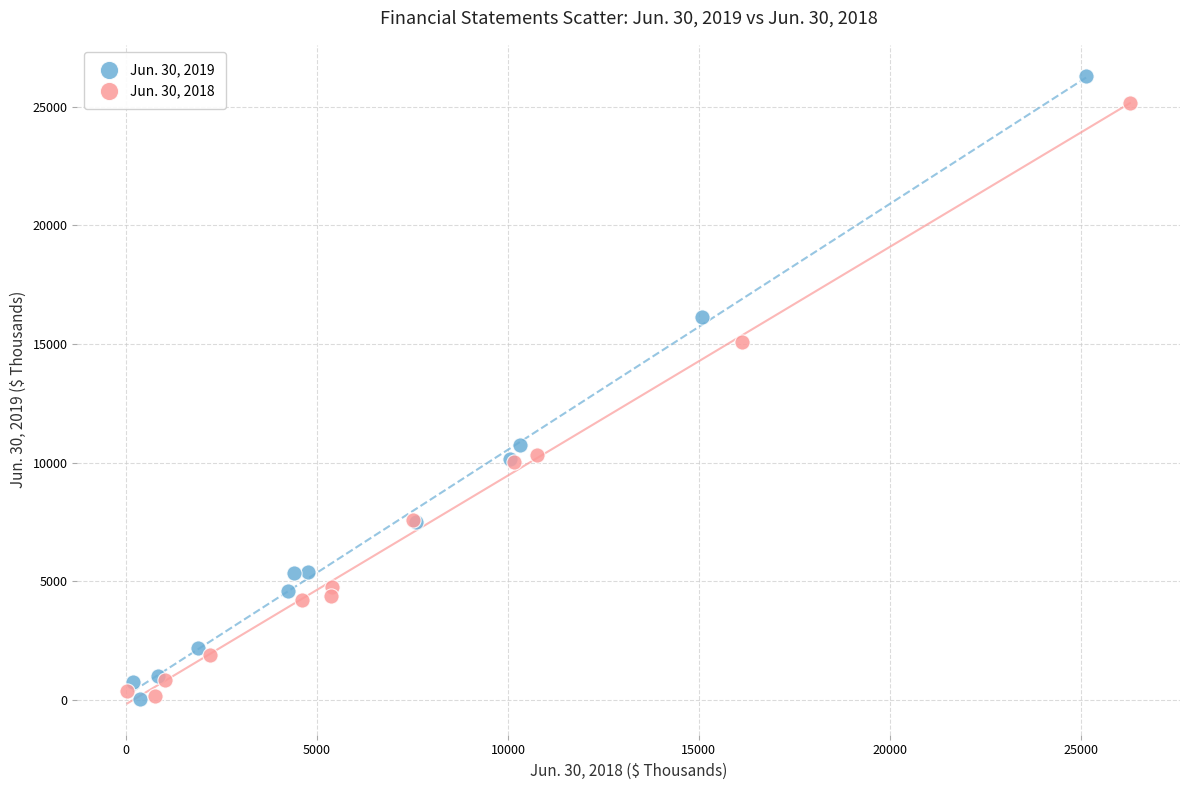

Which series has the widest spread of Y values?

Jun. 30, 2019